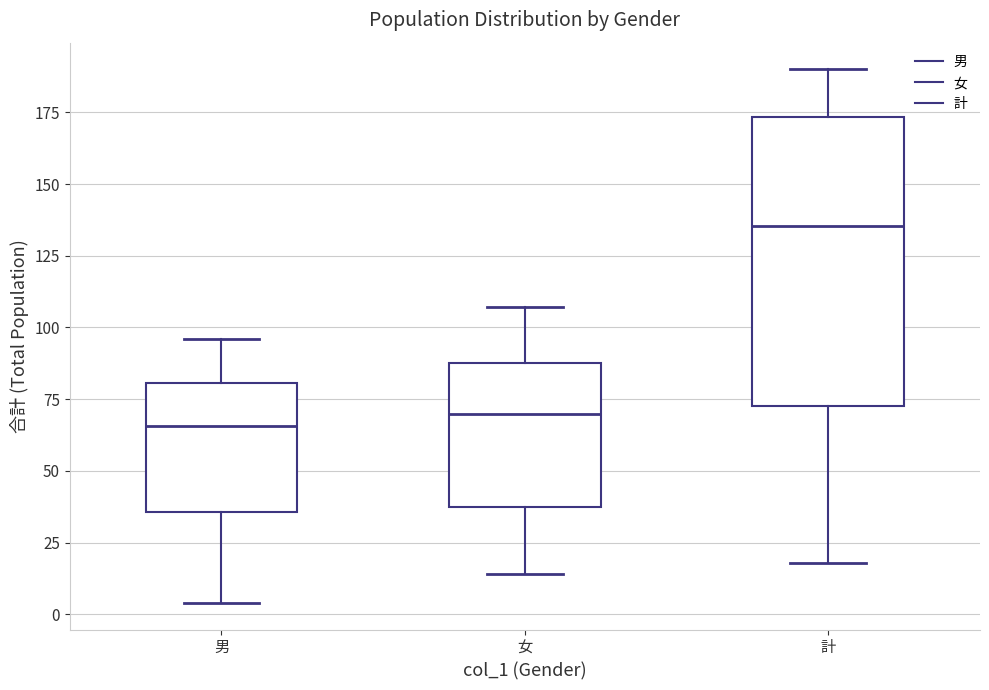

Reading left to right, transcribe this box plot: for each box, give where its median line is, the range the box spans, and where its two whiskers end, as read against the y-axis. The values are not printed on the chart, so give them approximately, as read against the axis.

男: median 65, box 35 to 80, whiskers 5 to 95
女: median 70, box 35 to 90, whiskers 15 to 105
計: median 135, box 75 to 175, whiskers 20 to 190